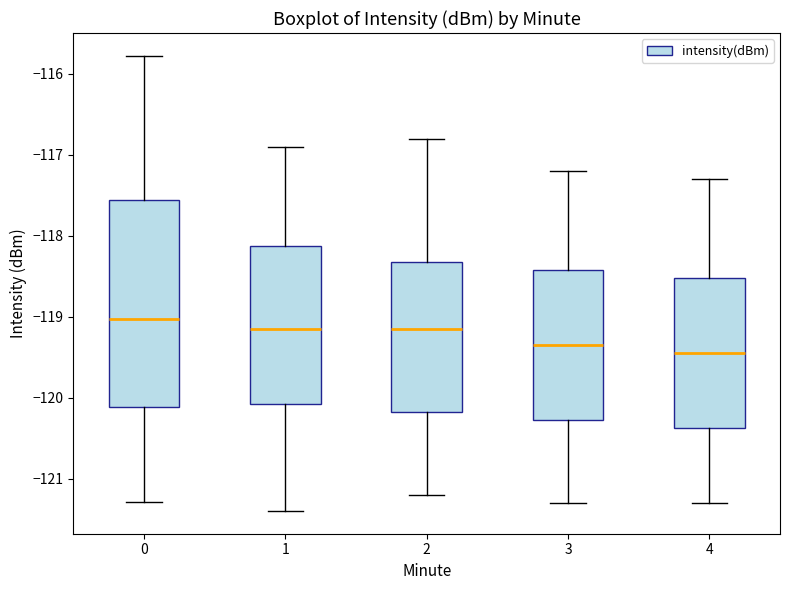

Reading left to right, transcribe this box plot: for each box, give where its median line is, the range the box spans, and where its two whiskers end, as read against the y-axis. The values are not printed on the chart, so give them approximately, as read against the axis.

0: median -119.0, box -120.1 to -117.6, whiskers -121.3 to -115.8
1: median -119.1, box -120.1 to -118.1, whiskers -121.4 to -116.9
2: median -119.1, box -120.2 to -118.3, whiskers -121.2 to -116.8
3: median -119.3, box -120.3 to -118.4, whiskers -121.3 to -117.2
4: median -119.4, box -120.4 to -118.5, whiskers -121.3 to -117.3